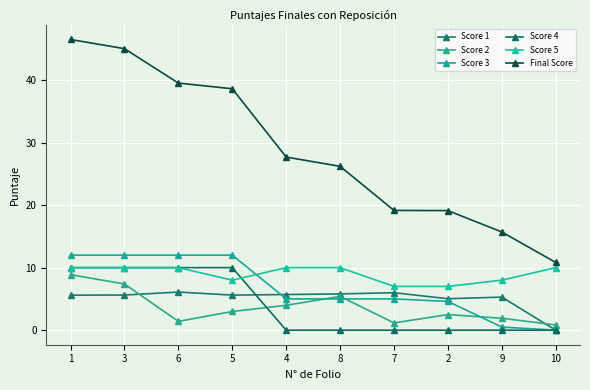

Which series has the largest total across all categories?

Final Score